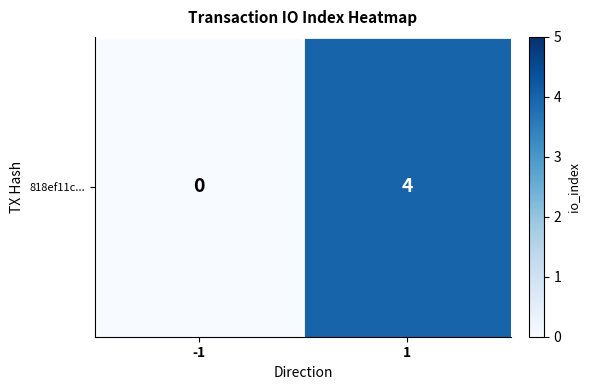

What is the difference between the values at -1 and 1?

4